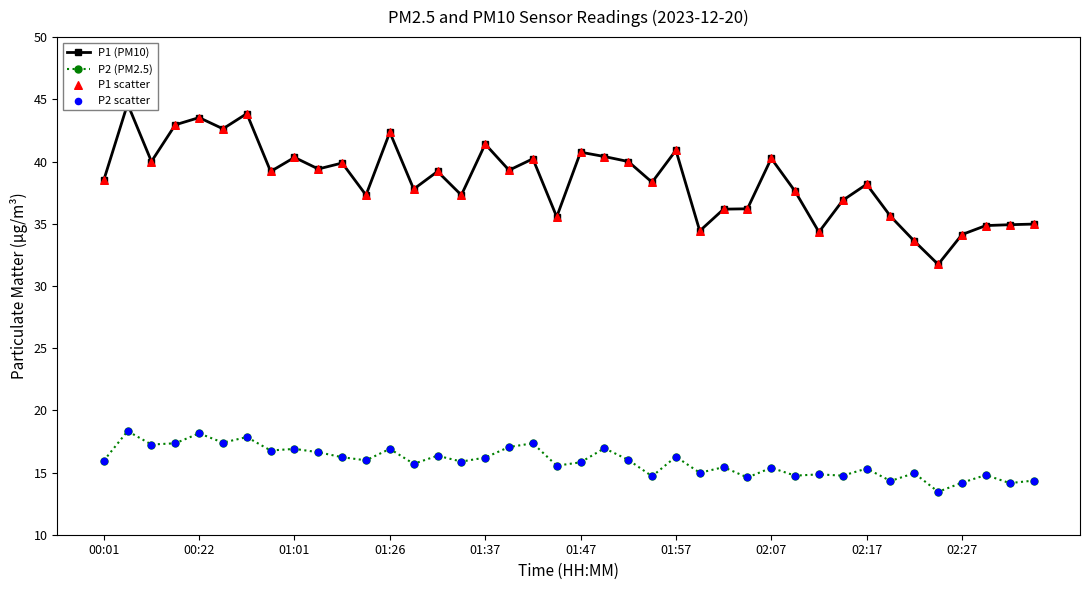

What are all the series names shown in the legend?

P1 (PM10), P2 (PM2.5), P1 scatter, P2 scatter